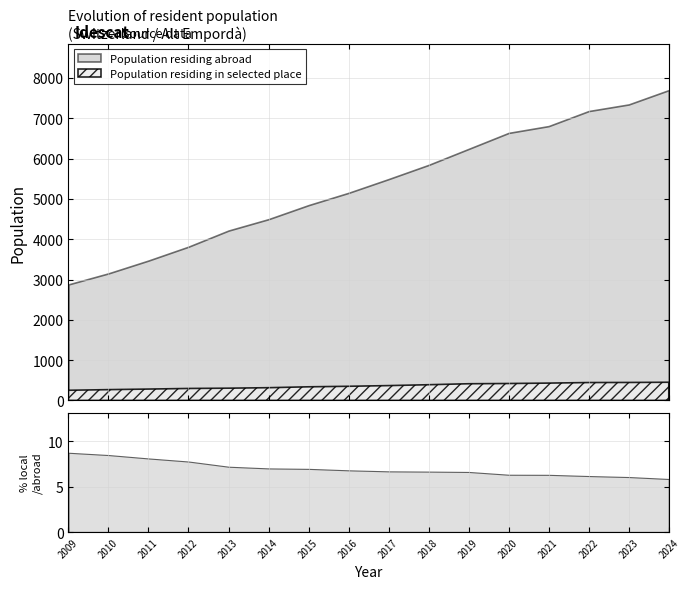

At which label does Population residing in selected place reach its peak?

2024